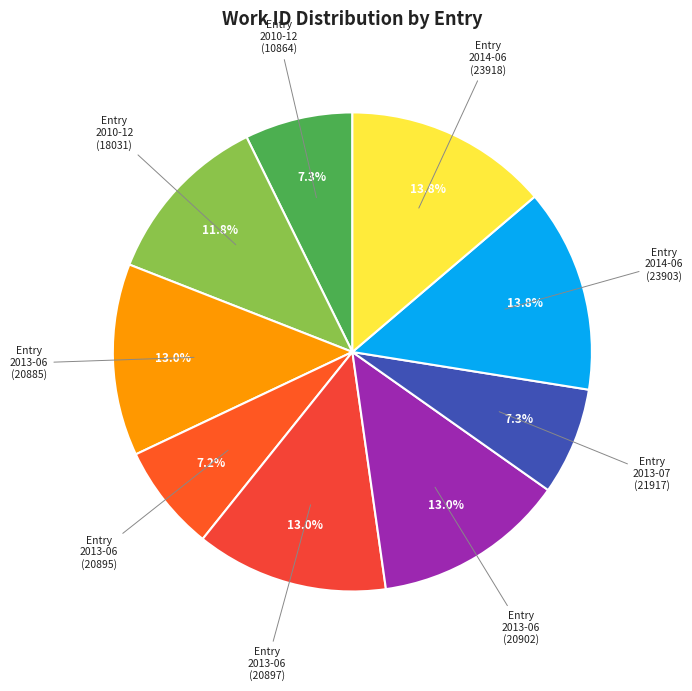

How much of the chart is everything except Entry 2010-12 (18031)?

88.2%